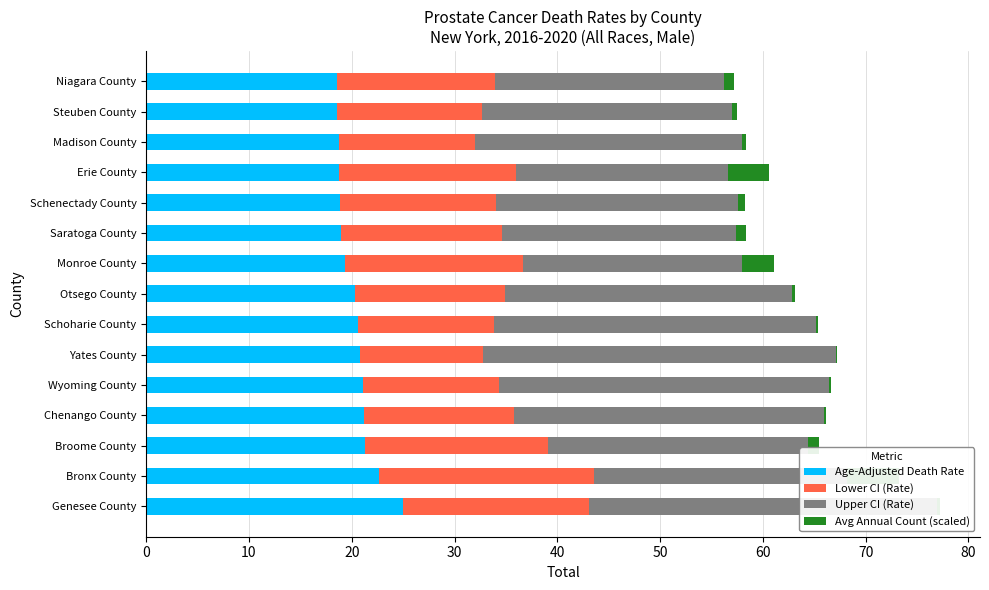

What is the sum of the Upper CI (Rate) values at Schenectady County and Steuben County?

47.9